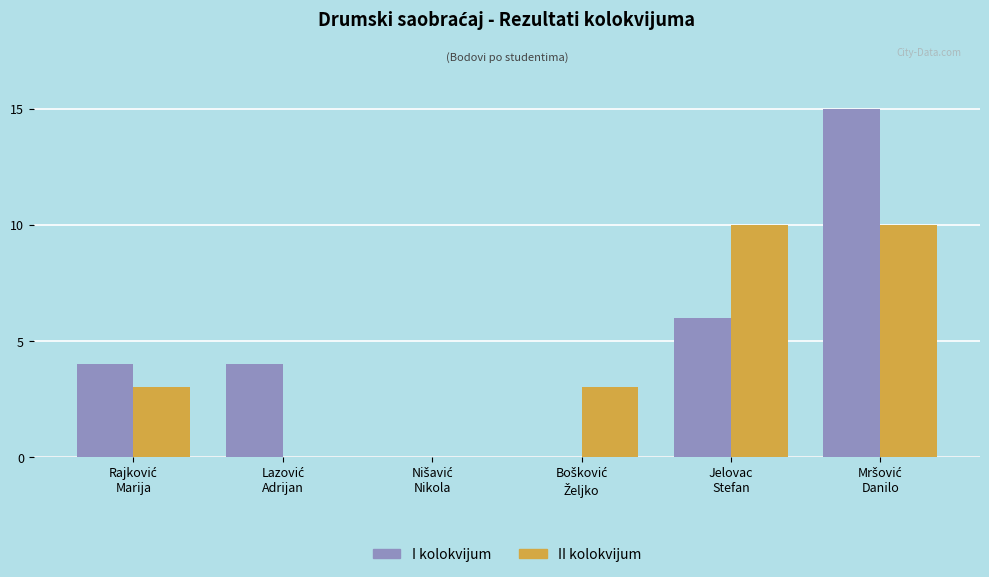

Are the bars grouped side by side (vs. stacked)?

Yes